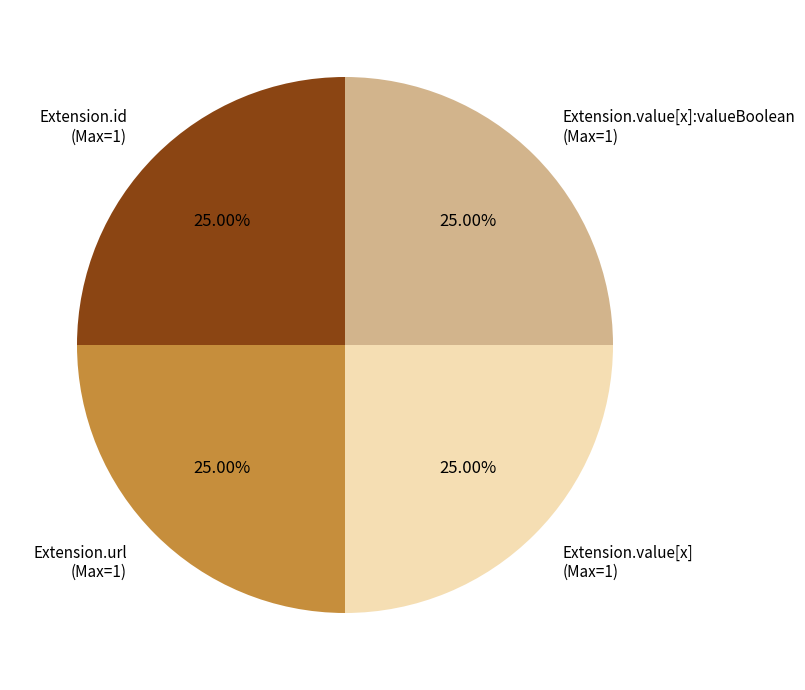

Does any single category account for the majority?

No